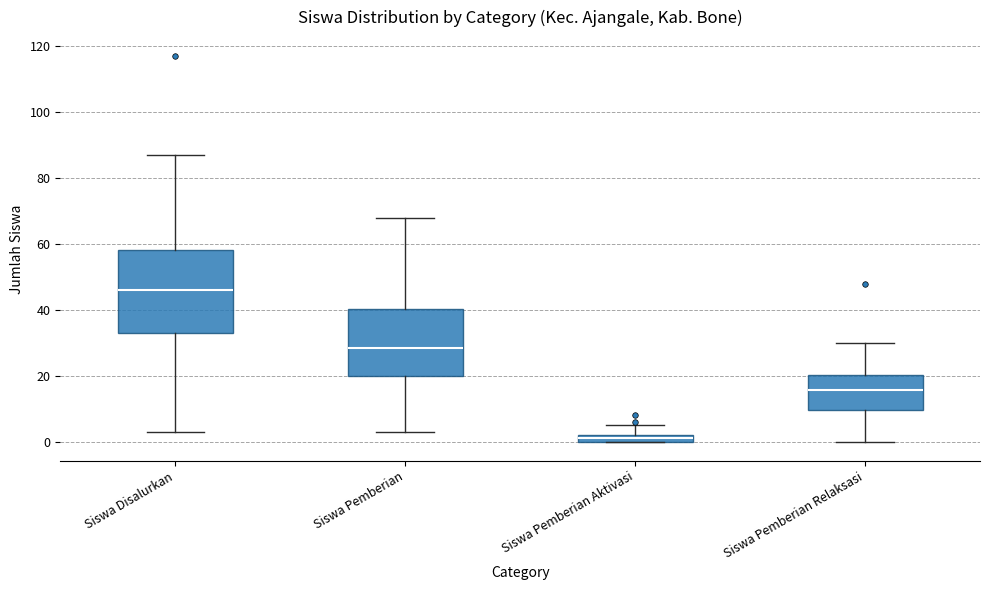

Where is the lower edge of the box for Siswa Pemberian Relaksasi on the y-axis? The values are not printed on the chart, so give them approximately, as read against the axis.

10